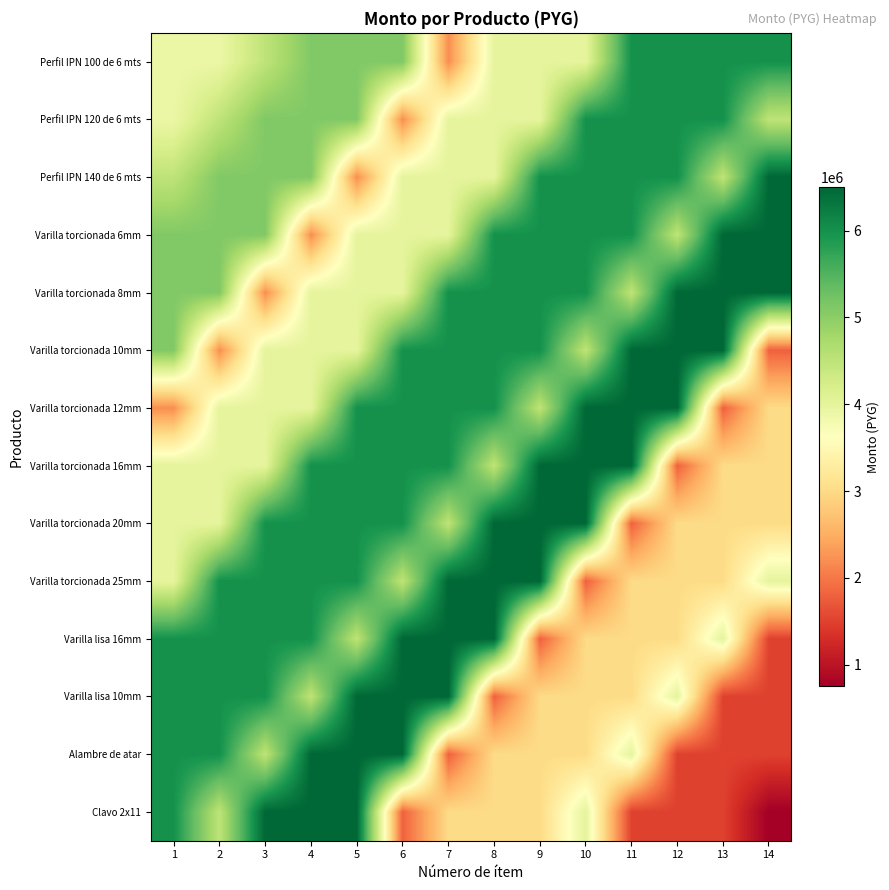

What is the spread (max minus min) of values at 13?

5000000